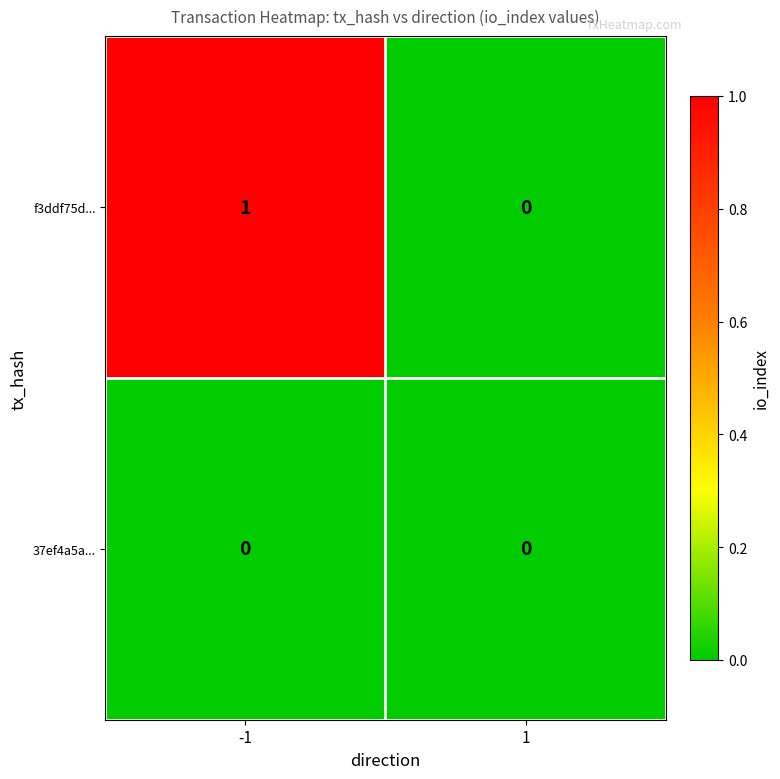

True or false: f3ddf75d... has a value of 2 at -1.

False